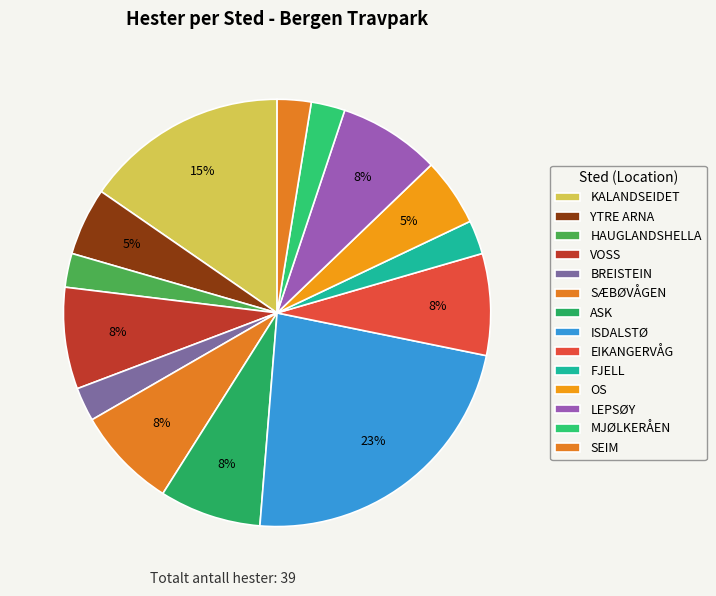

To the nearest percent, what is the average slice percentage?

7%